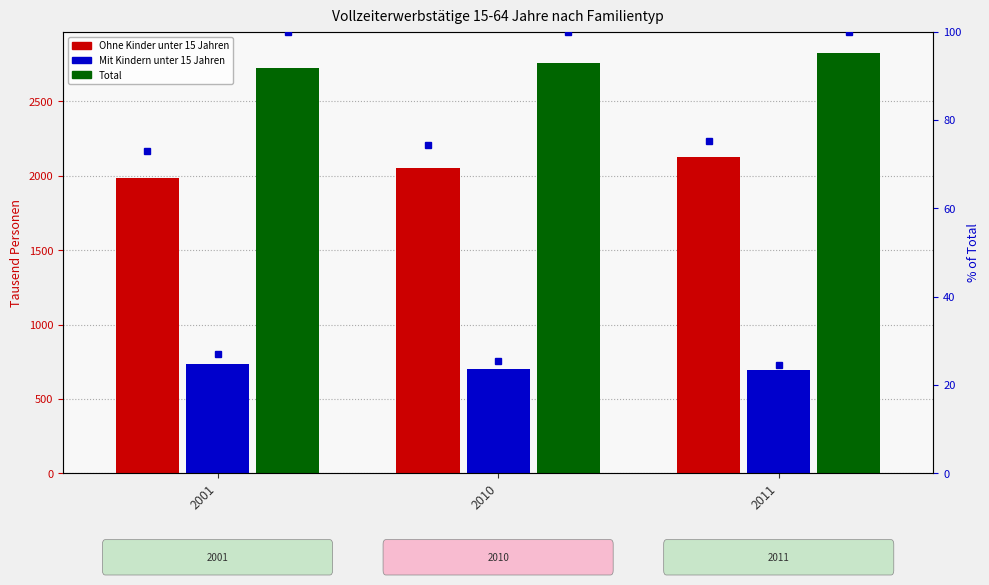

Does the chart contain any negative values?

No